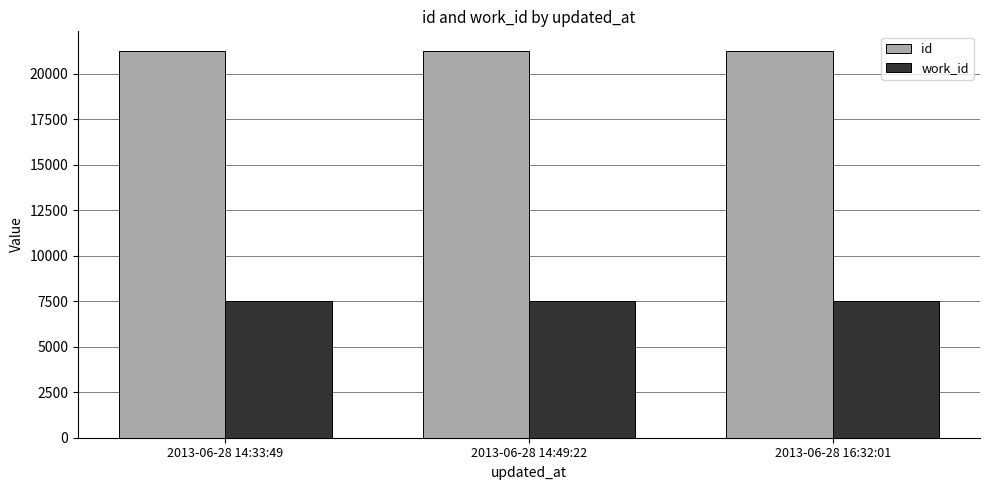

The value of id at 2013-06-28 16:32:01 is 28958. True or false?

False